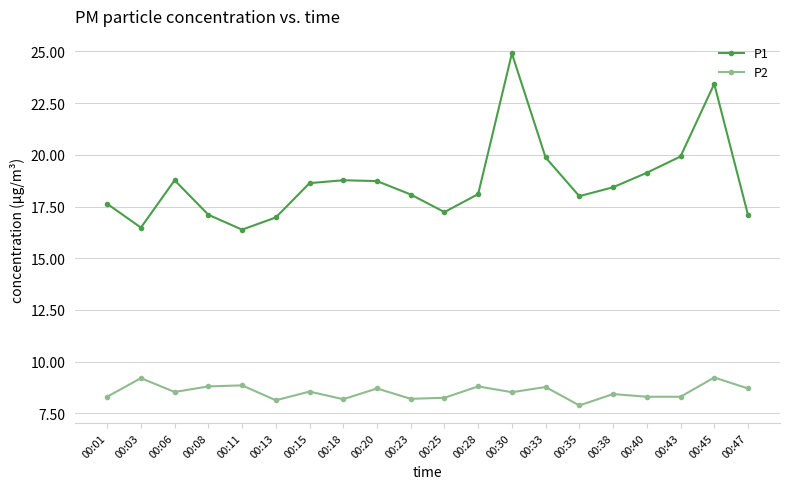

True or false: P2 and P1 intersect in this chart.

False